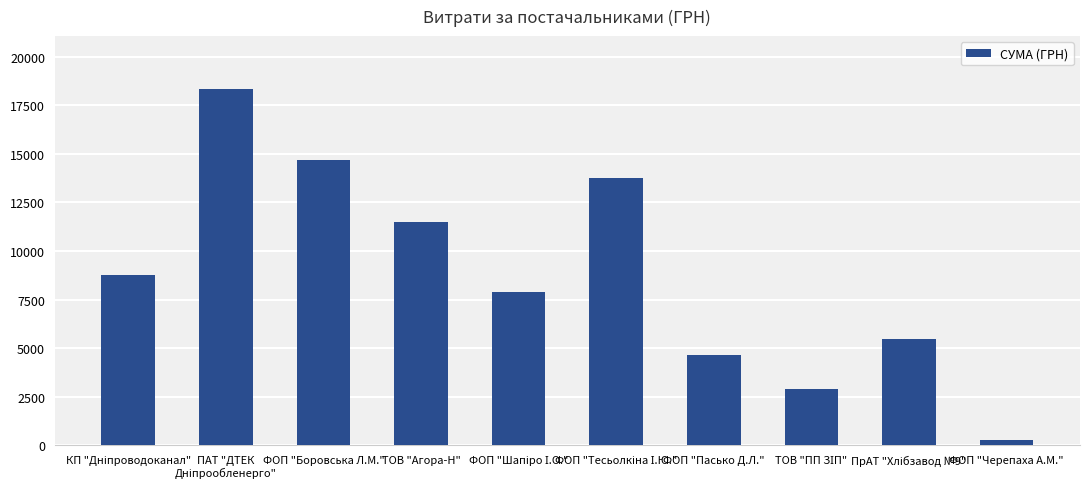

The chart shows a value of 4666.9 at ФОП "Пасько Д.Л.". True or false?

True